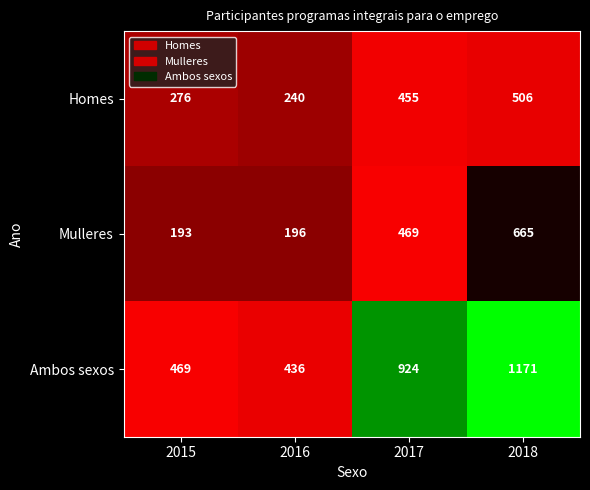

List the series in order of their peak value, lowest first.

Homes, Mulleres, Ambos sexos